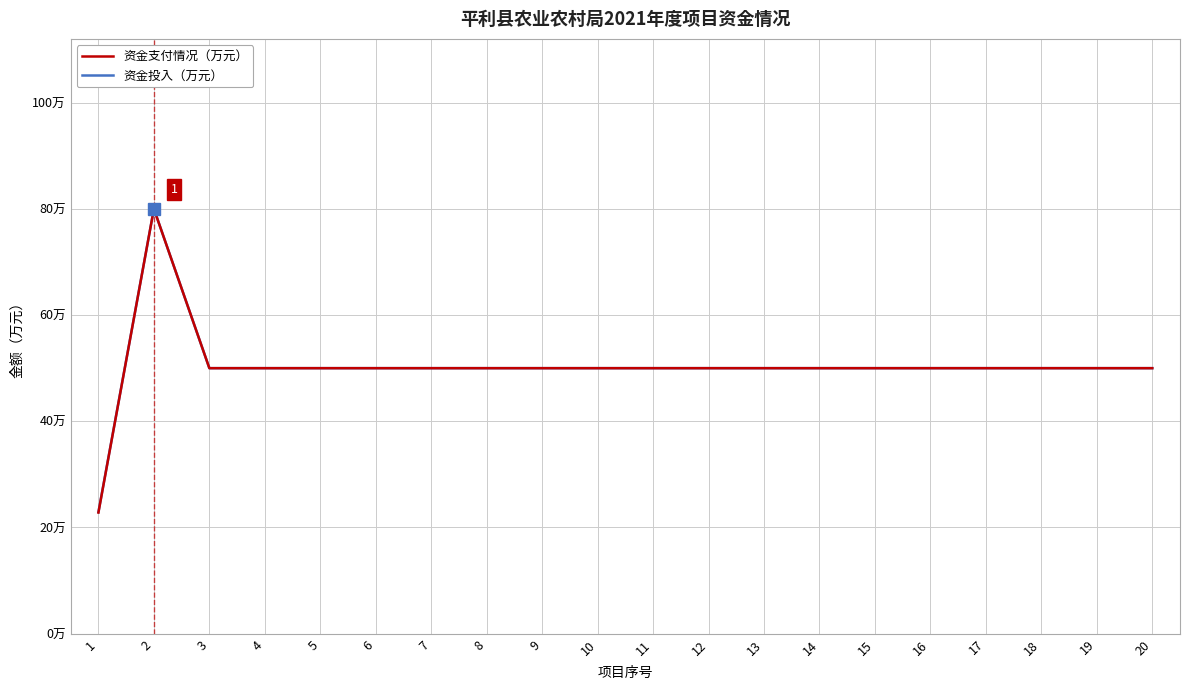

Does the chart display data point markers on the line(s)?

No